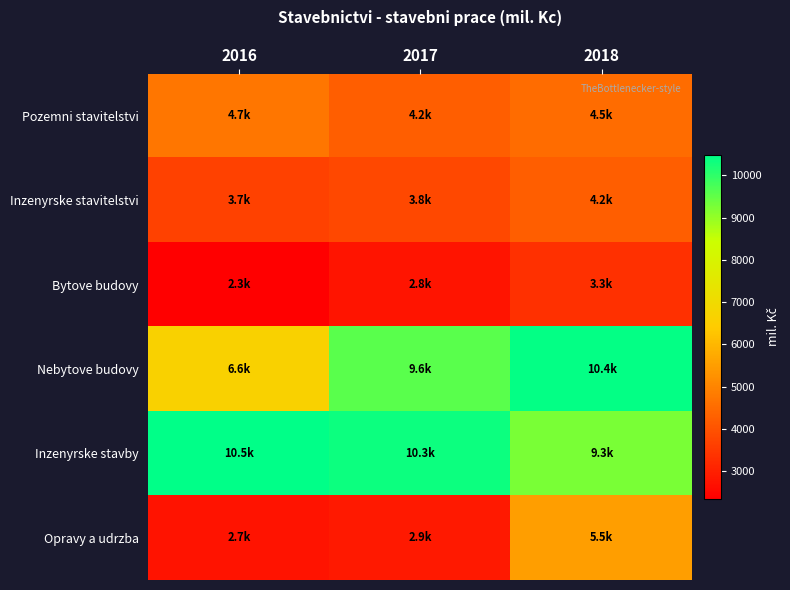

Reading left to right, list all the values displayed in this chart.

Pozemni stavitelstvi: 2016=4730.0	2017=4243.0	2018=4534.0
Inzenyrske stavitelstvi: 2016=3651.0	2017=3804.0	2018=4234.0
Bytove budovy: 2016=2348.0	2017=2782.9	2018=3331.0
Nebytove budovy: 2016=6622.0	2017=9581.5	2018=10430.1
Inzenyrske stavby: 2016=10479.0	2017=10344.3	2018=9266.7
Opravy a udrzba: 2016=2732.0	2017=2862.9	2018=5497.3